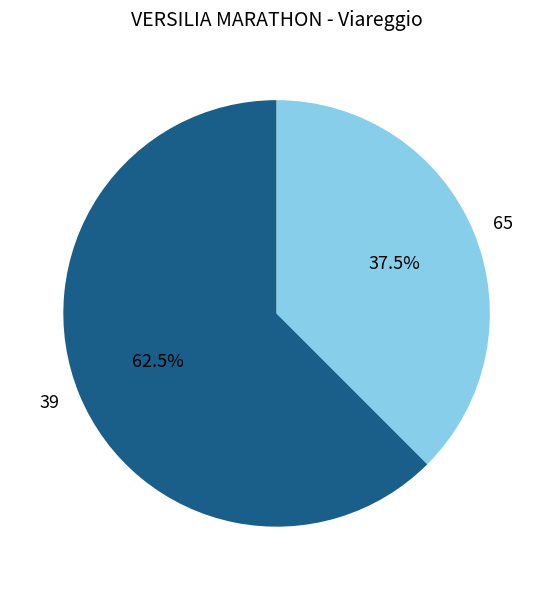

Which category has the smallest portion of the pie?

65